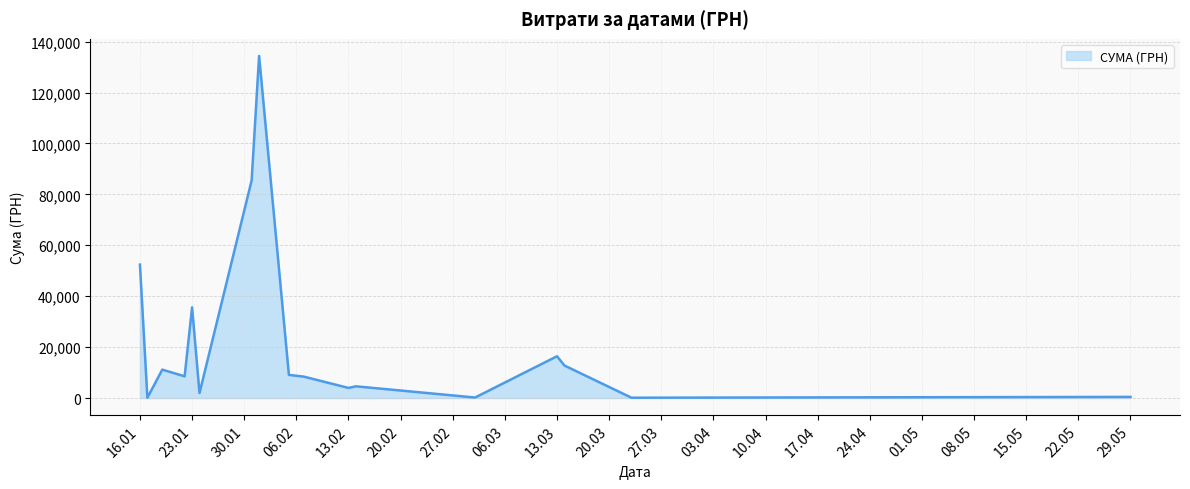

What is the difference between the maximum and minimum values?

134246.3